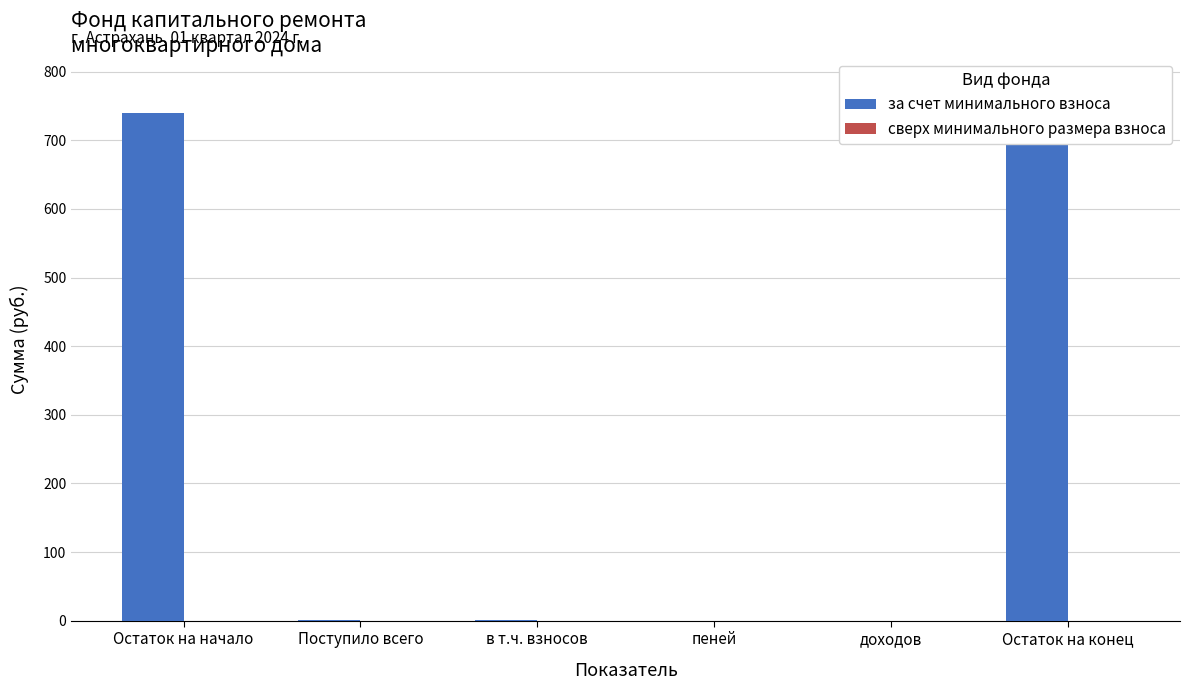

At which label does за счет минимального взноса reach its peak?

Остаток на конец